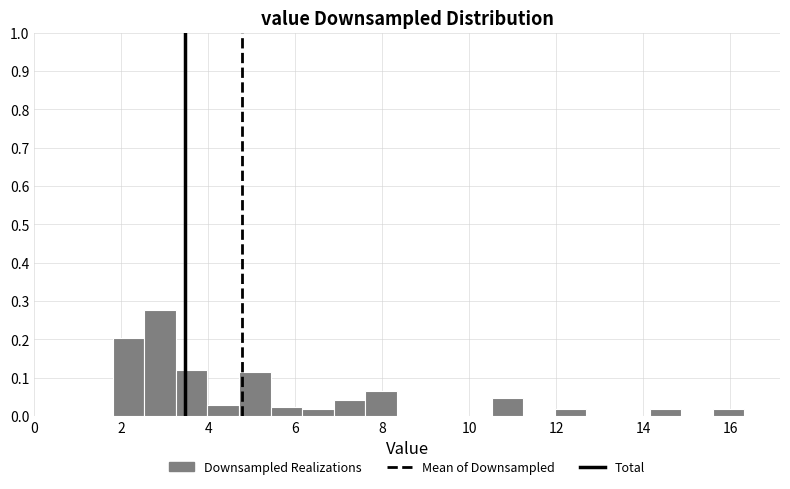

Read against the x-axis, roughly where is the centre of the tallest bar?

2.8